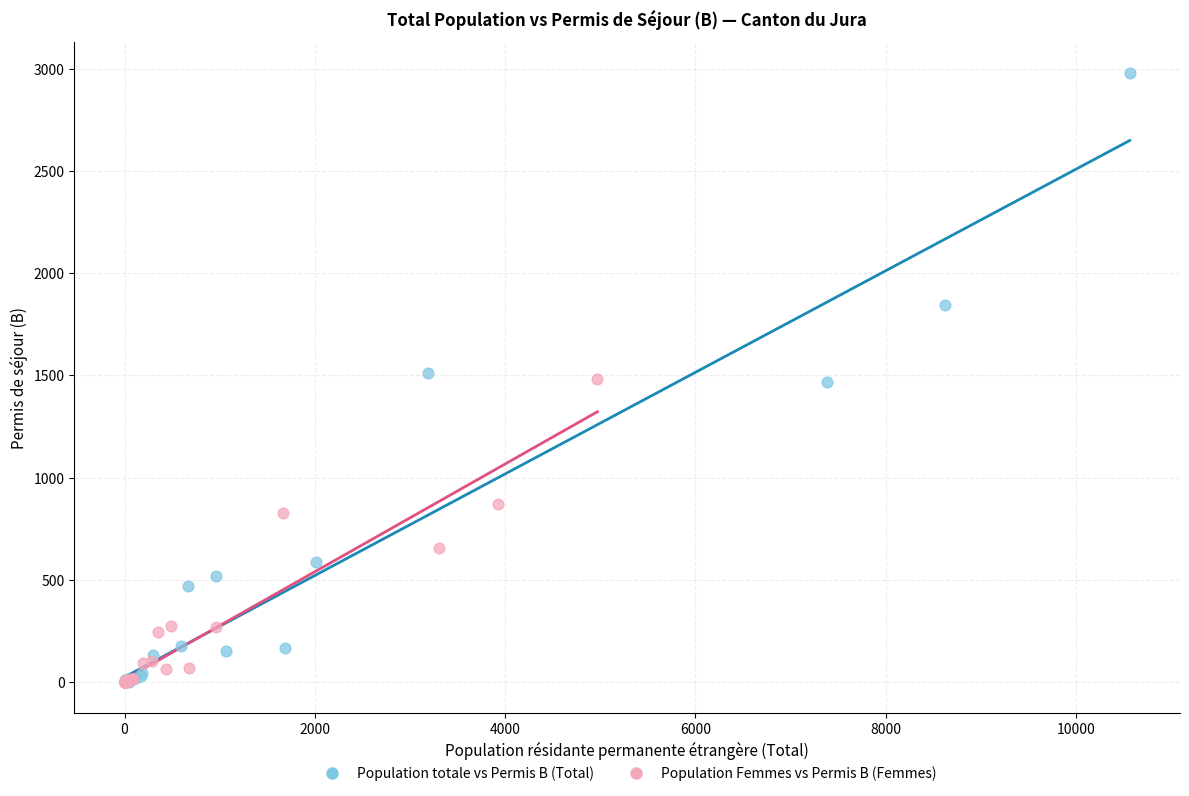

Which series has the largest Y range (max minus min)?

Population totale vs Permis B (Total)